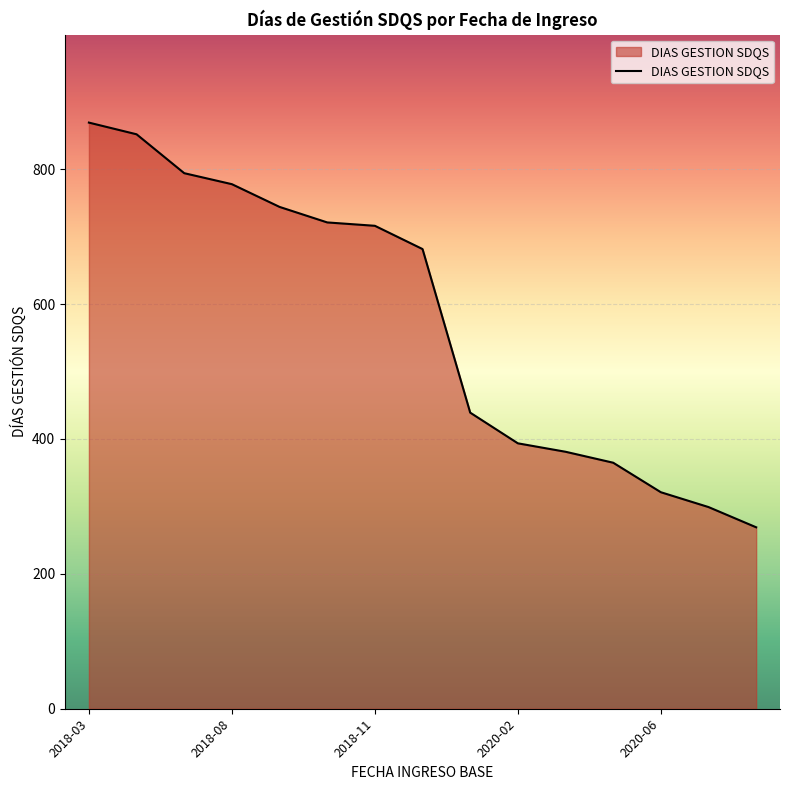

What is the greatest value displayed?

869.0